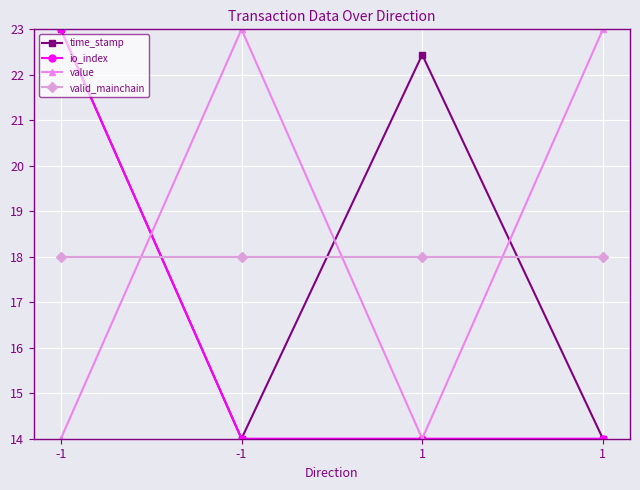

Between which two adjacent categories do value and time_stamp first intersect?

-1 and -1